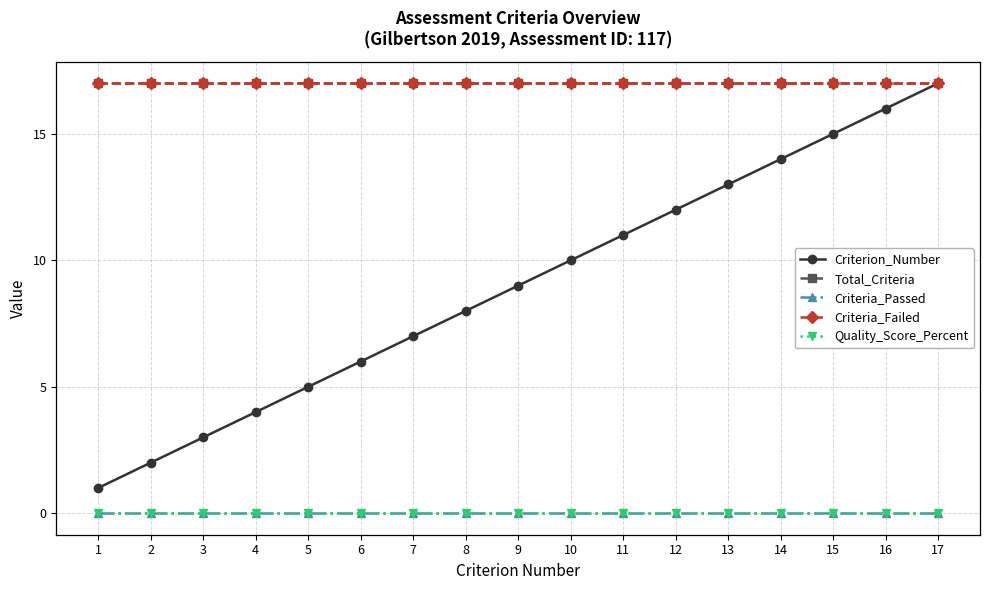

Does the chart display data point markers on the line(s)?

Yes